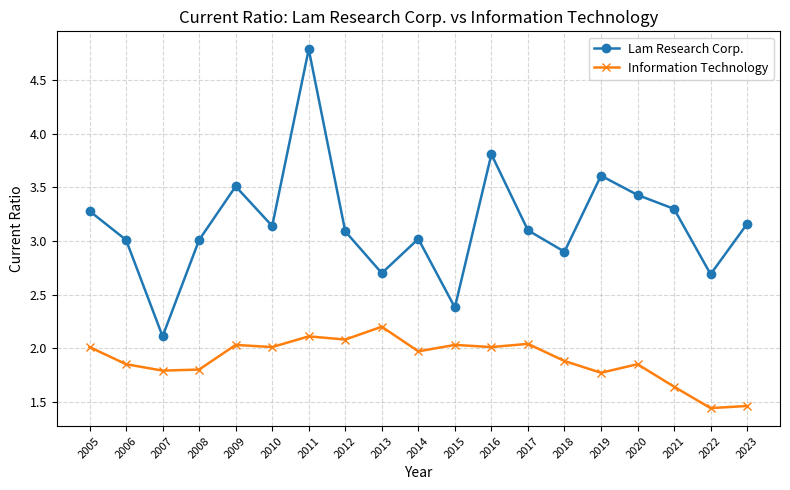

Which series has the largest total across all categories?

Lam Research Corp.